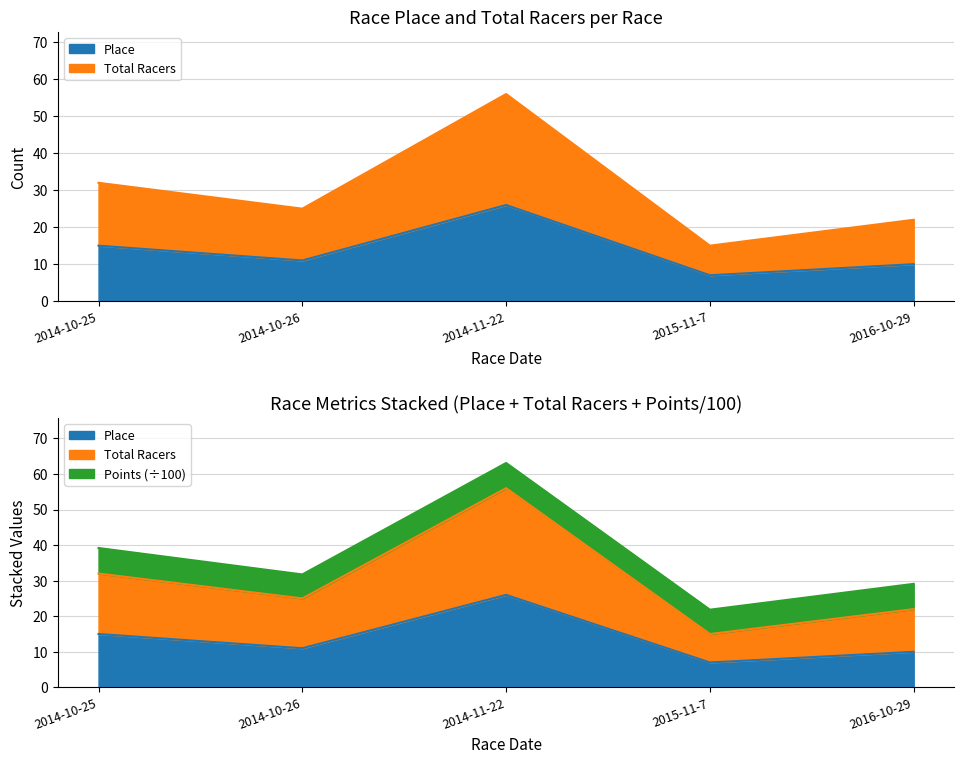

Does the chart have visible grid lines?

Yes